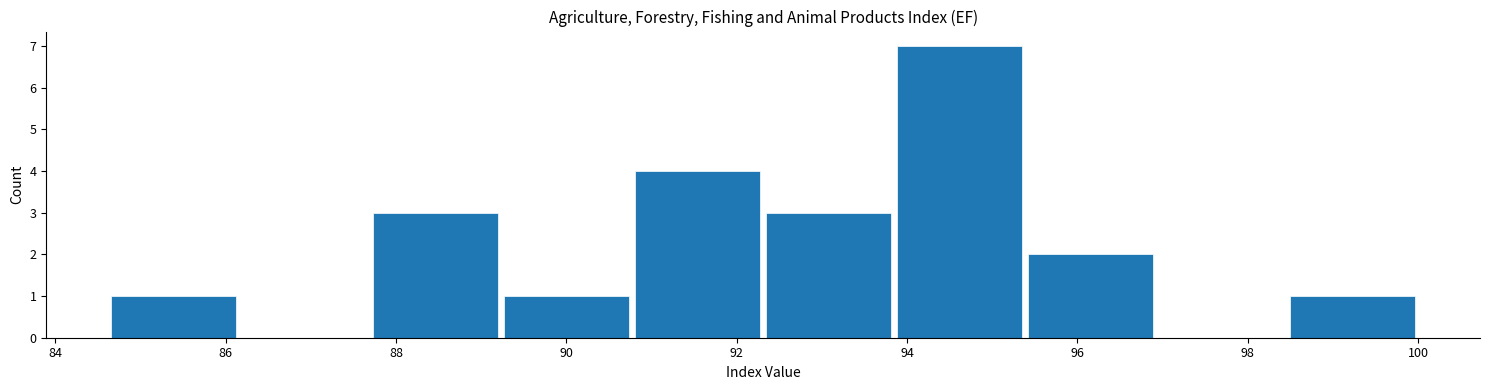

How tall is the bar that spans 84.6 to 86.2 on the x-axis? Neither the bar edges nor the heights are printed on the chart, so give them approximately, as read against the axes.

1